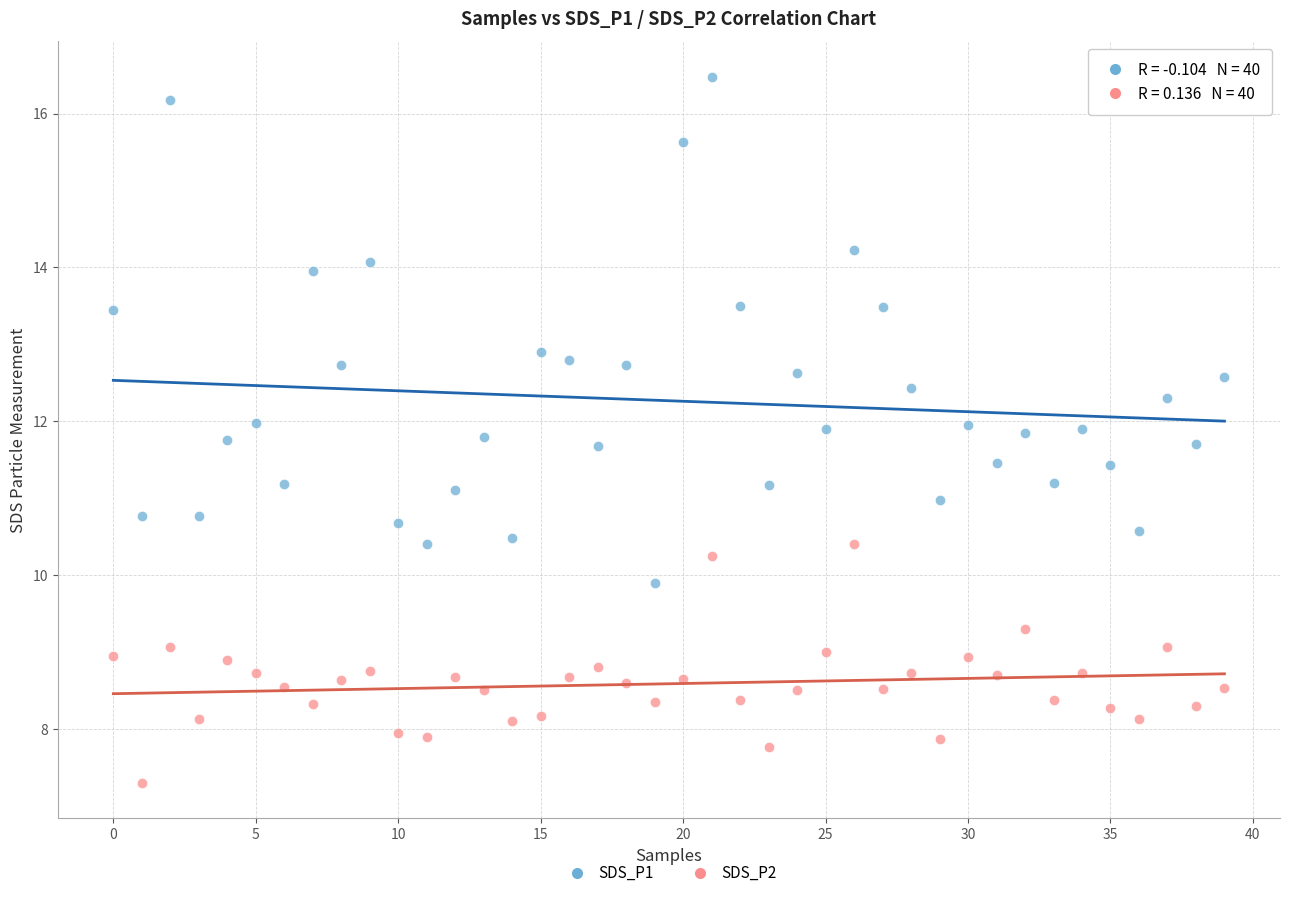

Which series contains the highest Y value?

SDS_P1